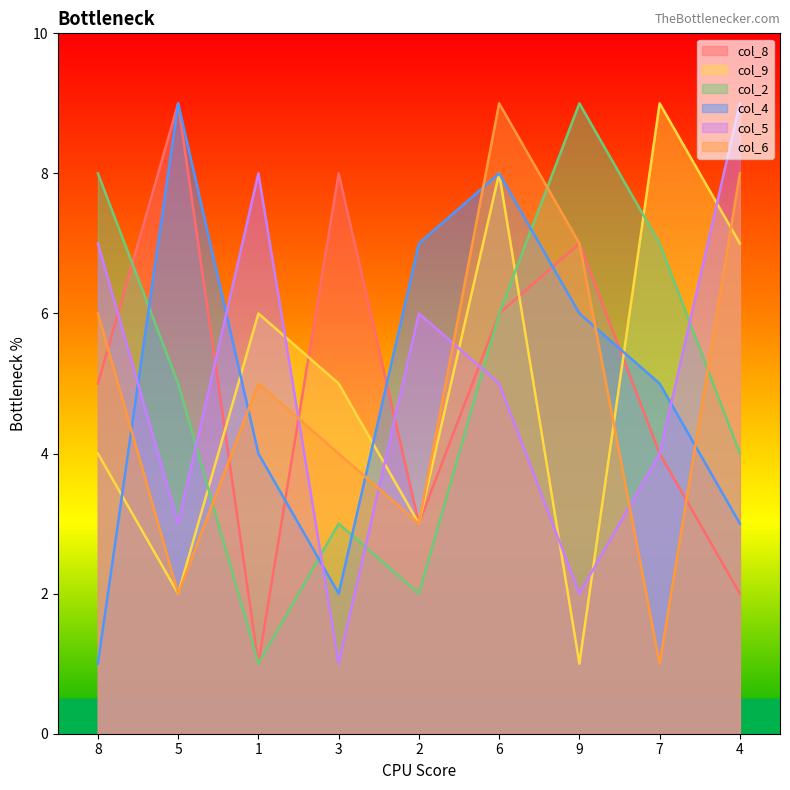

Which series changed the most between 1 and 3?

col_8